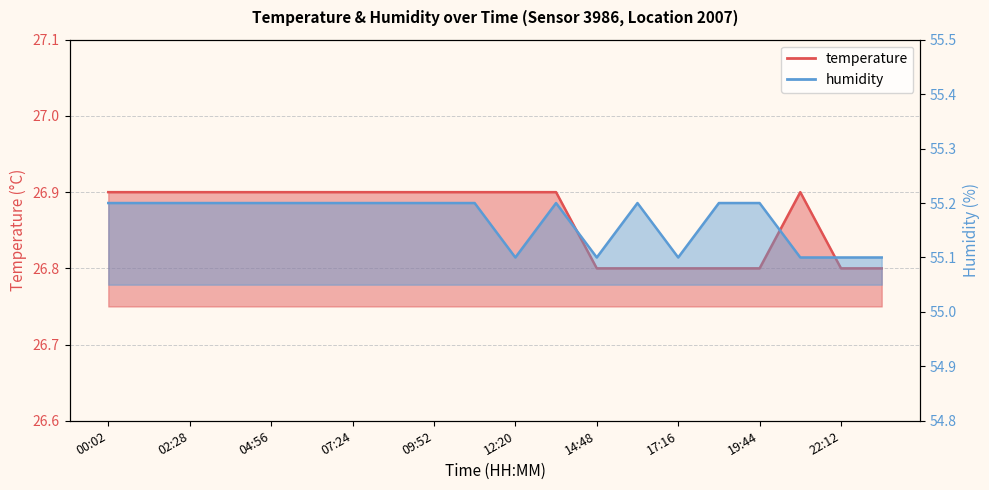

Reading left to right, extract all data points from this chart.

temperature: 00:02=26.9	01:14=26.9	02:28=26.9	03:42=26.9	04:56=26.9	06:10=26.9	07:24=26.9	08:38=26.9	09:52=26.9	11:06=26.9	12:20=26.9	13:34=26.9	14:48=26.8	16:02=26.8	17:16=26.8	18:30=26.8	19:44=26.8	20:58=26.9	22:12=26.8	23:26=26.8
humidity: 00:02=55.2	01:14=55.2	02:28=55.2	03:42=55.2	04:56=55.2	06:10=55.2	07:24=55.2	08:38=55.2	09:52=55.2	11:06=55.2	12:20=55.1	13:34=55.2	14:48=55.1	16:02=55.2	17:16=55.1	18:30=55.2	19:44=55.2	20:58=55.1	22:12=55.1	23:26=55.1